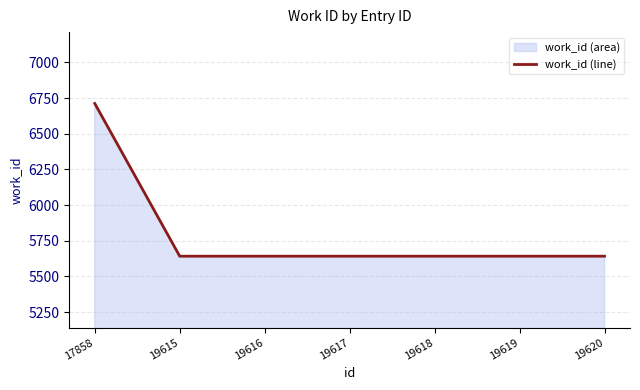

List the labels in order of value, smallest first.

19615, 19616, 19617, 19618, 19619, 19620, 17858